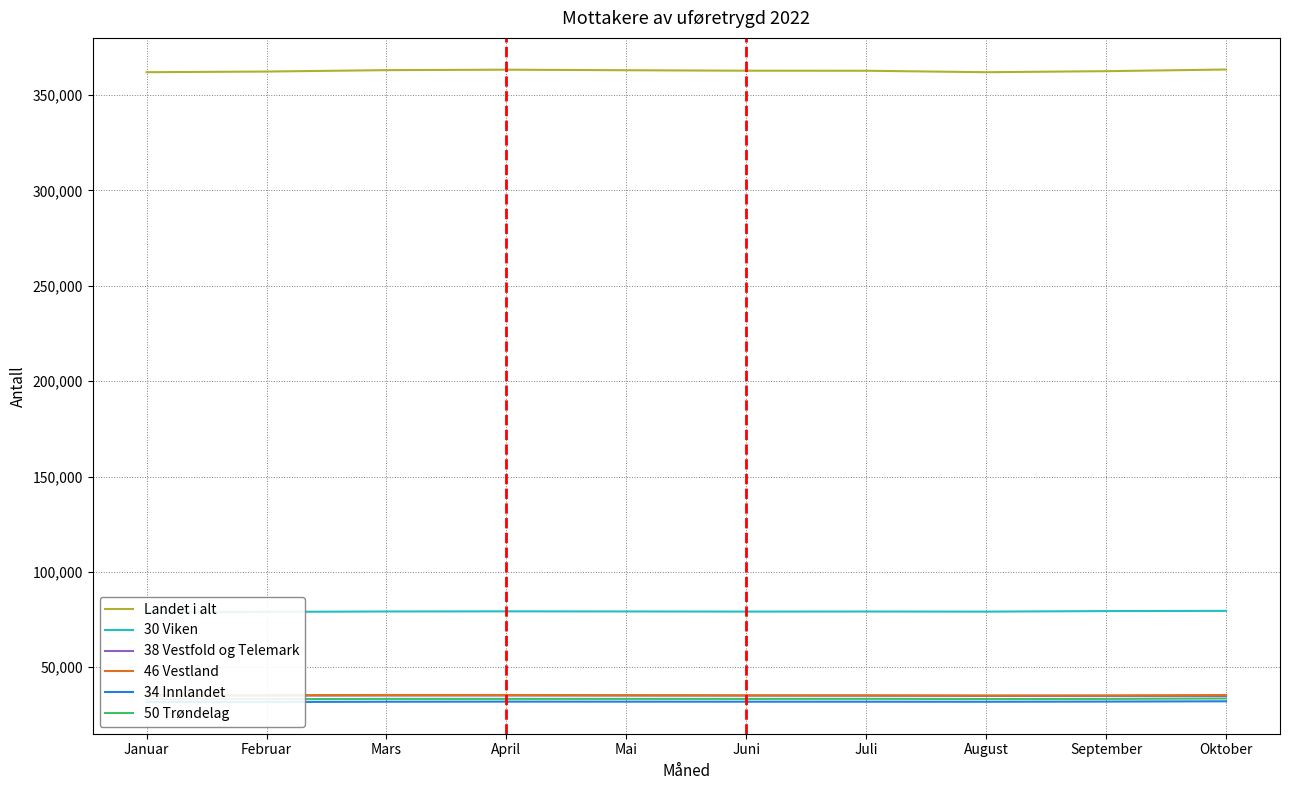

The Landet i alt series shows 566706 at August. True or false?

False